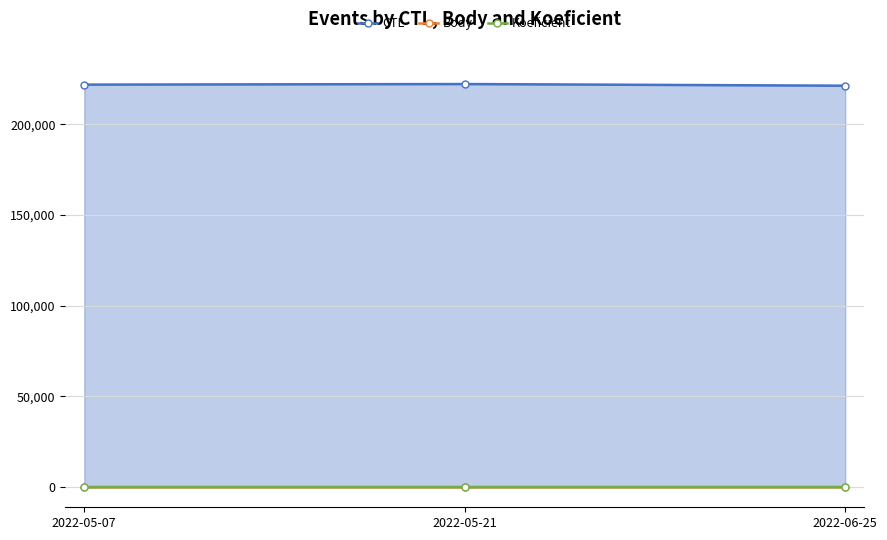

What is the label of the 3rd point from the left?

2022-06-25